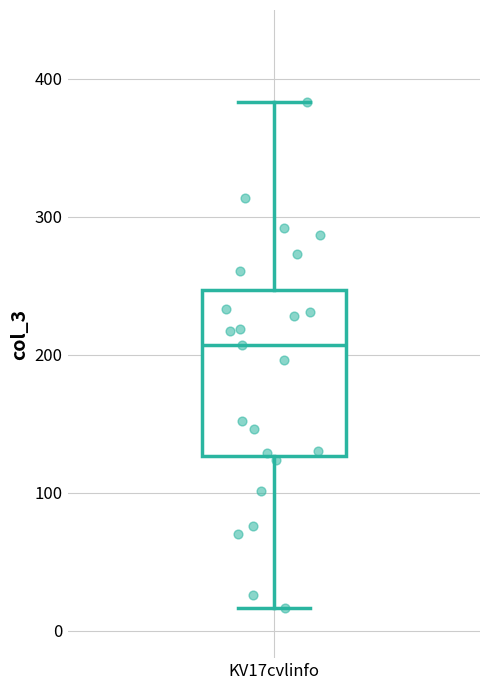

Transcribe this box plot: give where the median line is, the range the box spans, and where the two whiskers end, as read against the y-axis. The values are not printed on the chart, so give them approximately, as read against the axis.

median 210, box 130 to 250, whiskers 20 to 380